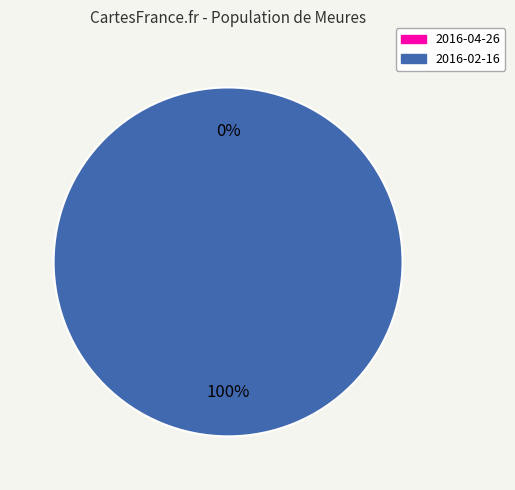

Does any single category account for the majority?

Yes